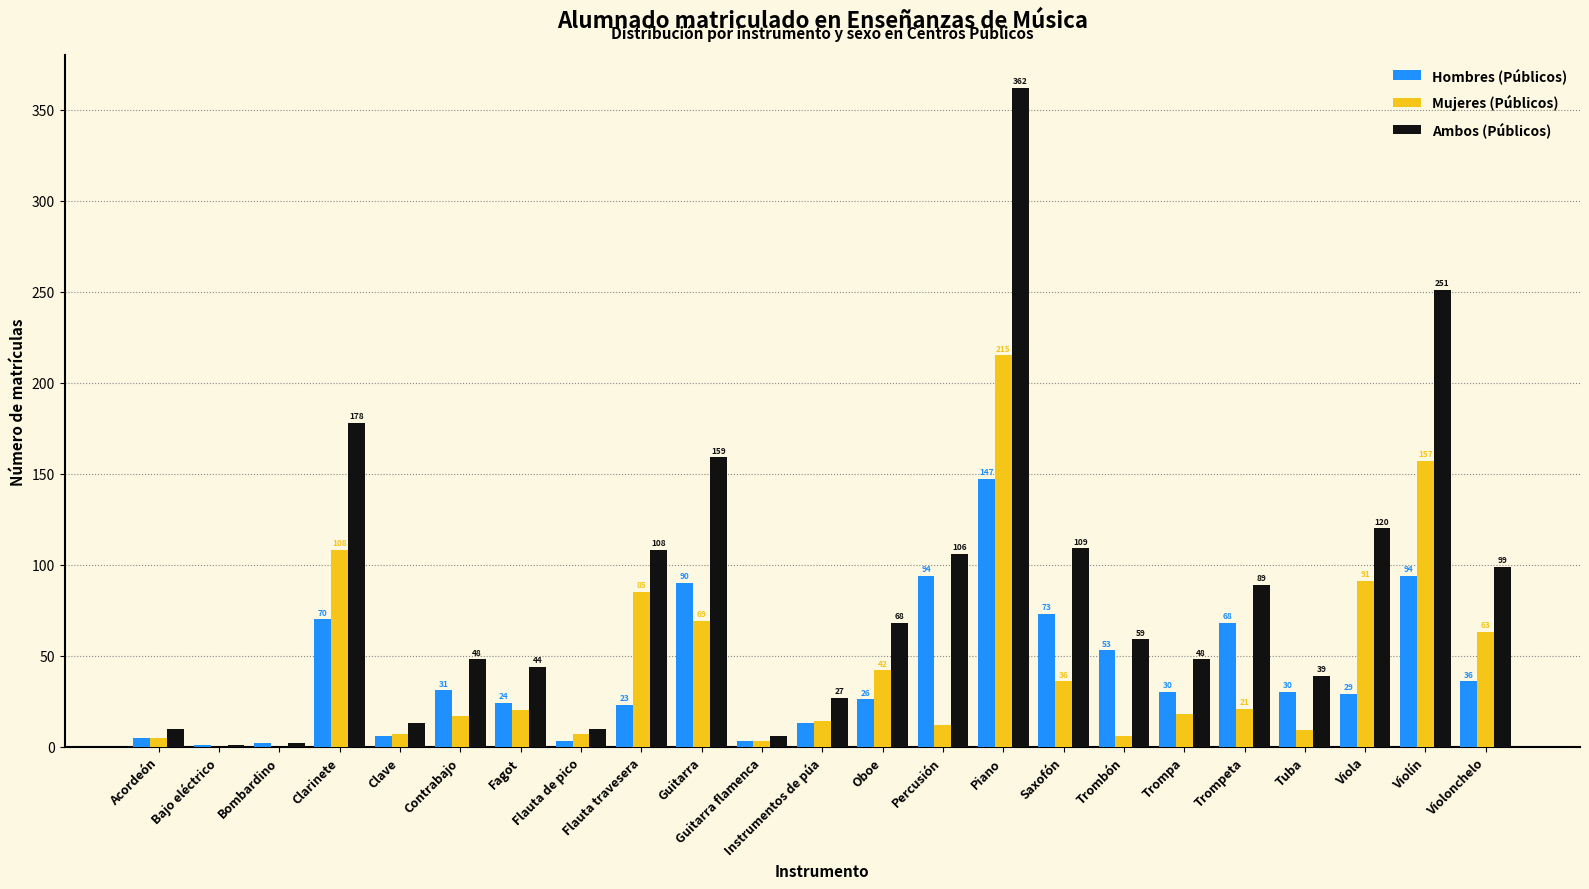

What is the highest value of the Ambos (Públicos) series?

362